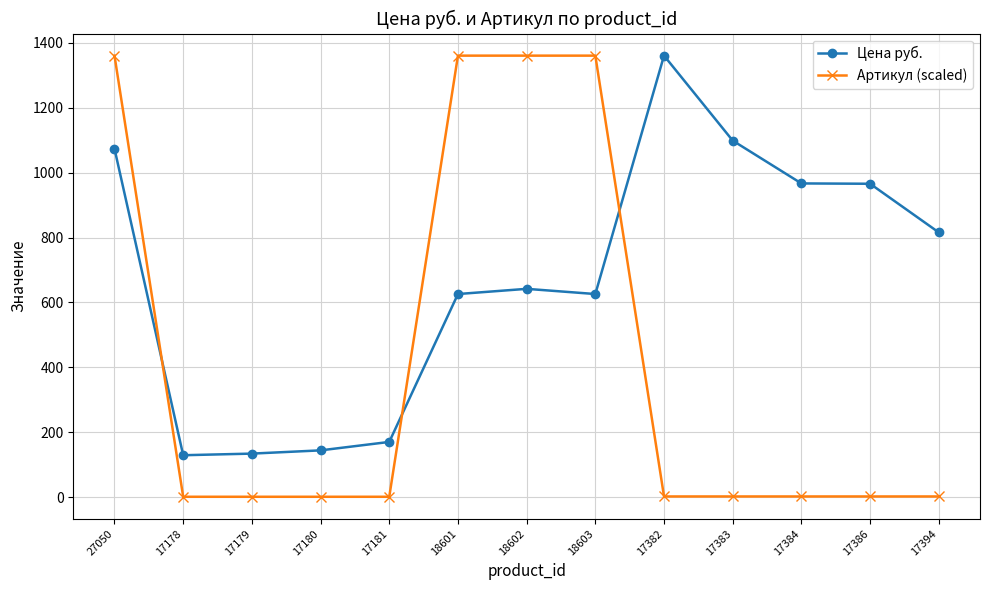

What is the greatest value displayed?

1361.0